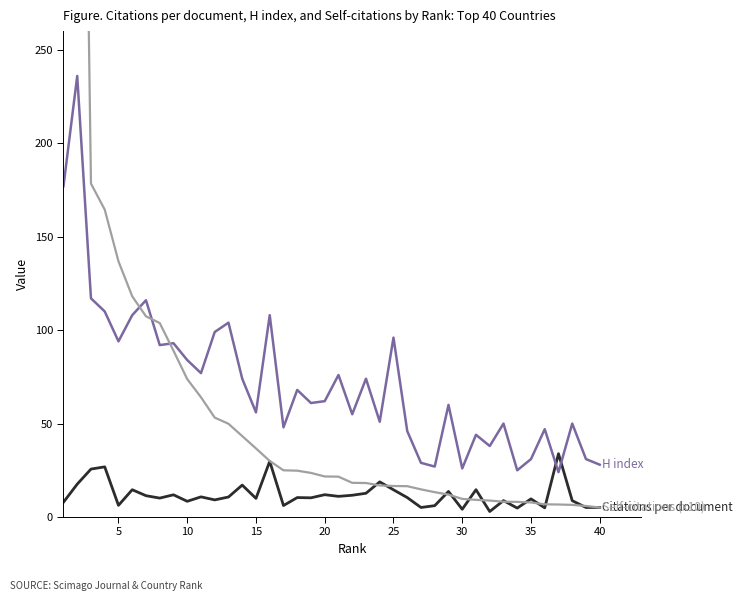

List the series in order of their peak value, highest first.

Self-citations (x10), H index, Citations per document